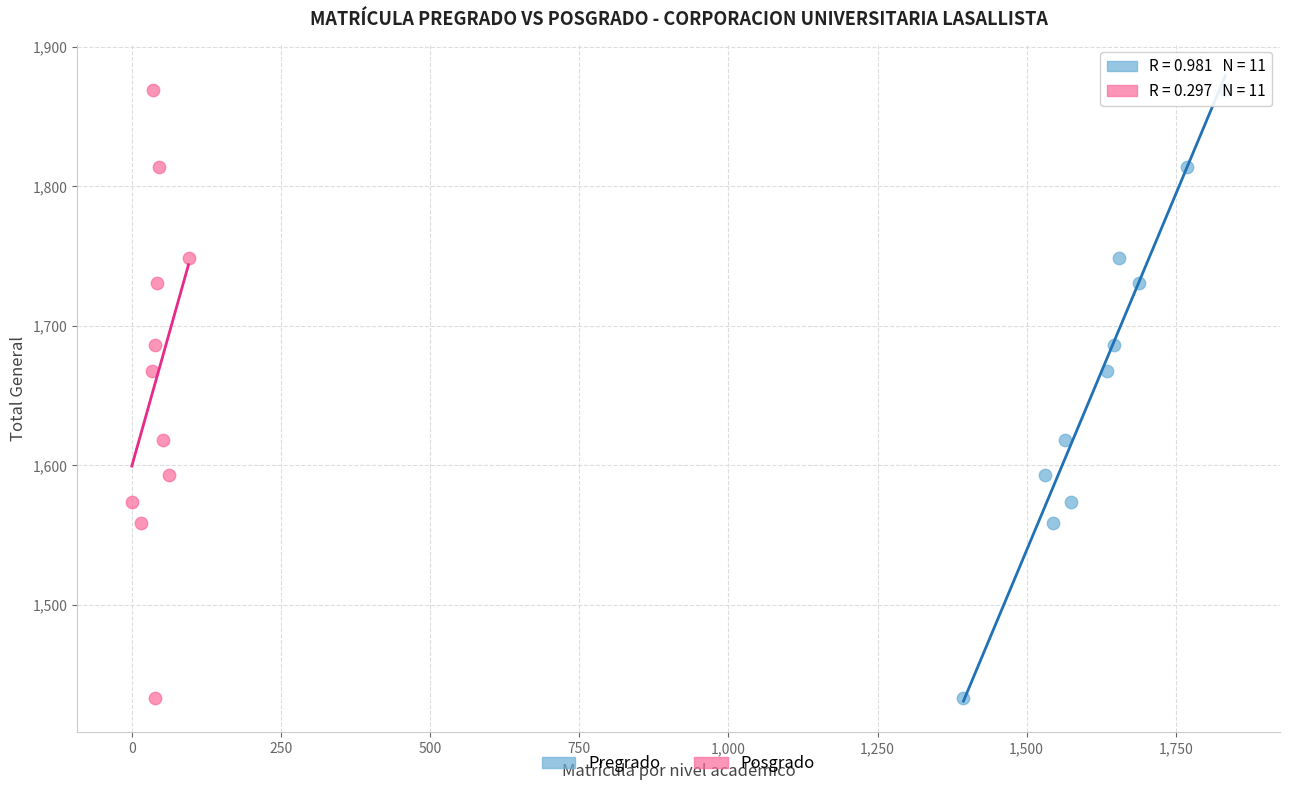

What are all the series names shown in the legend?

Pregrado, Posgrado